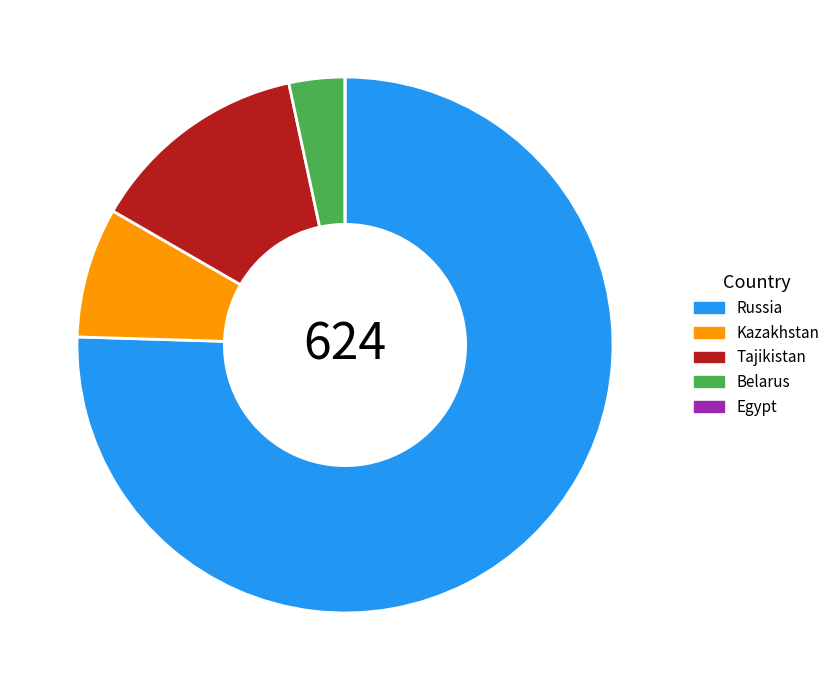

Is Russia the majority of the pie?

Yes